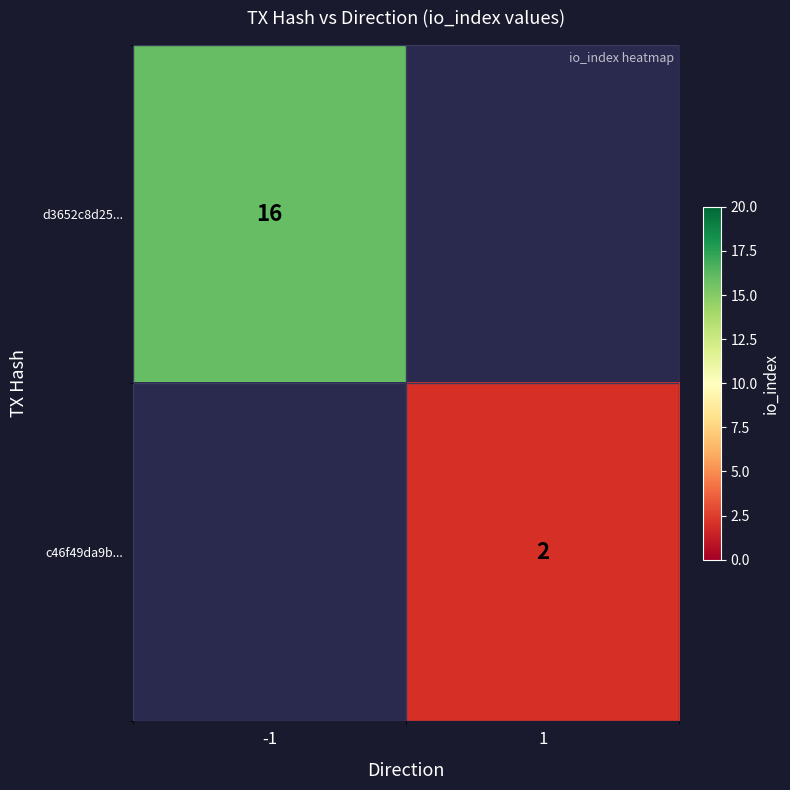

True or false: d3652c8d25... has a value of 16 at -1.

True